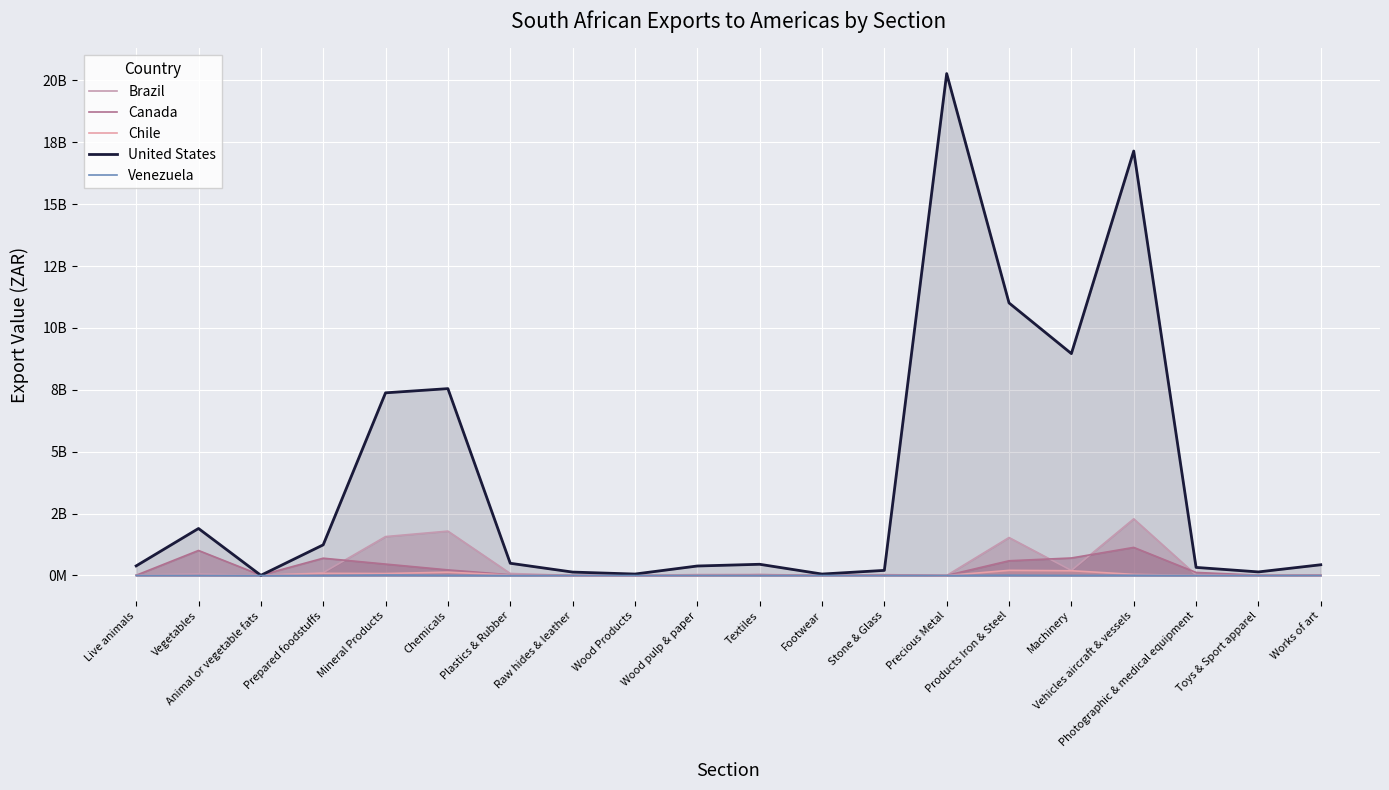

True or false: Chile has a value of 207637110 at Products Iron & Steel.

True